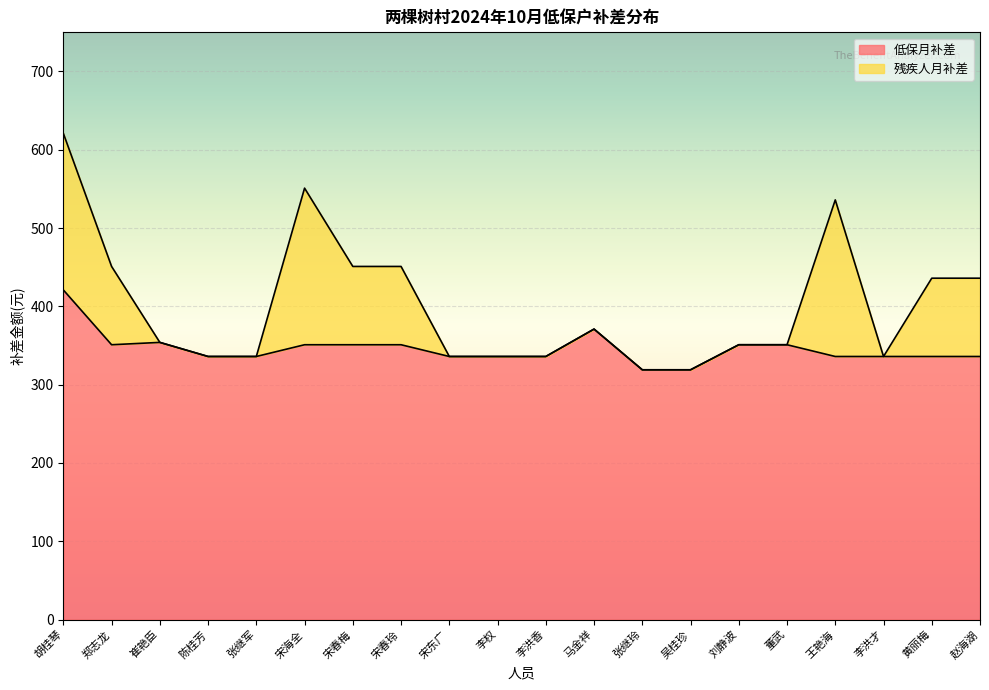

List the labels in order of value, largest first.

胡桂琴, 马金祥, 崔艳臣, 郑志龙, 宋海全, 宋春梅, 宋春玲, 刘静波, 董武, 陈桂芳, 张继军, 宋东广, 李权, 李洪香, 王艳海, 李洪才, 黄丽梅, 赵海湖, 张继玲, 吴桂珍